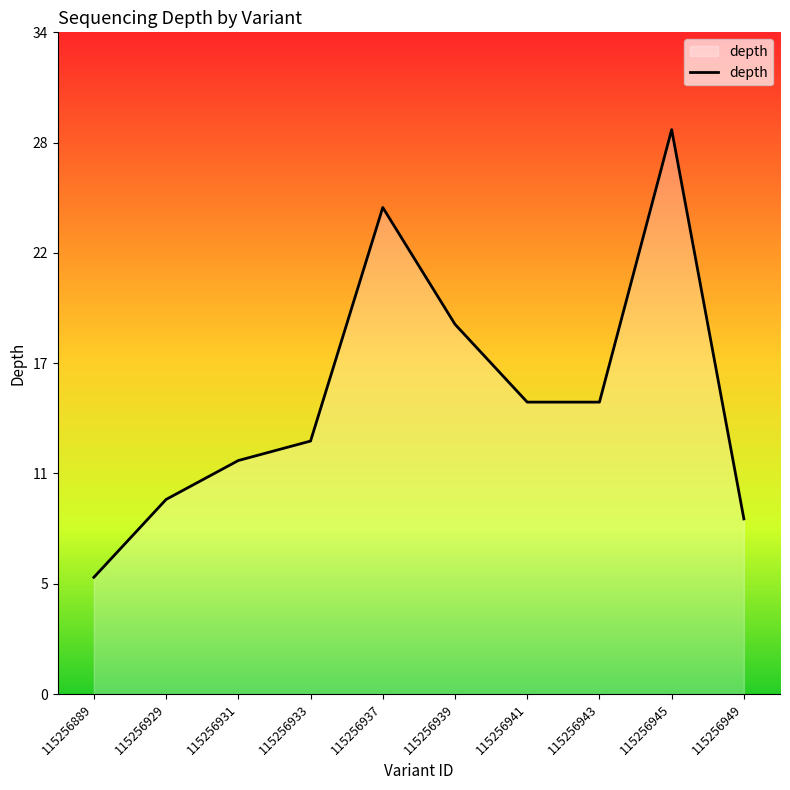

Which has a higher value, 115256937 or 115256889?

115256937